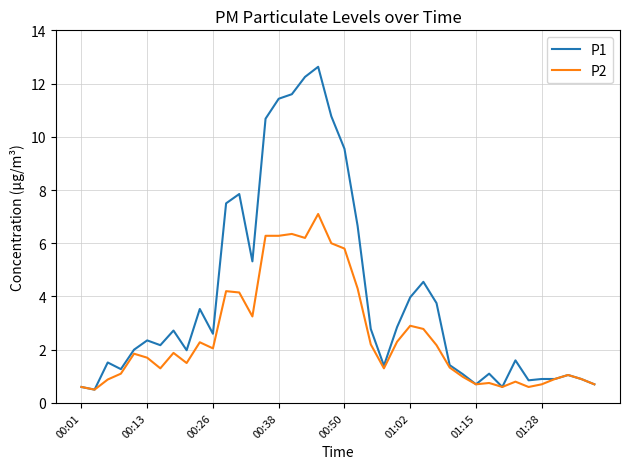

List the series in order of their peak value, lowest first.

P2, P1